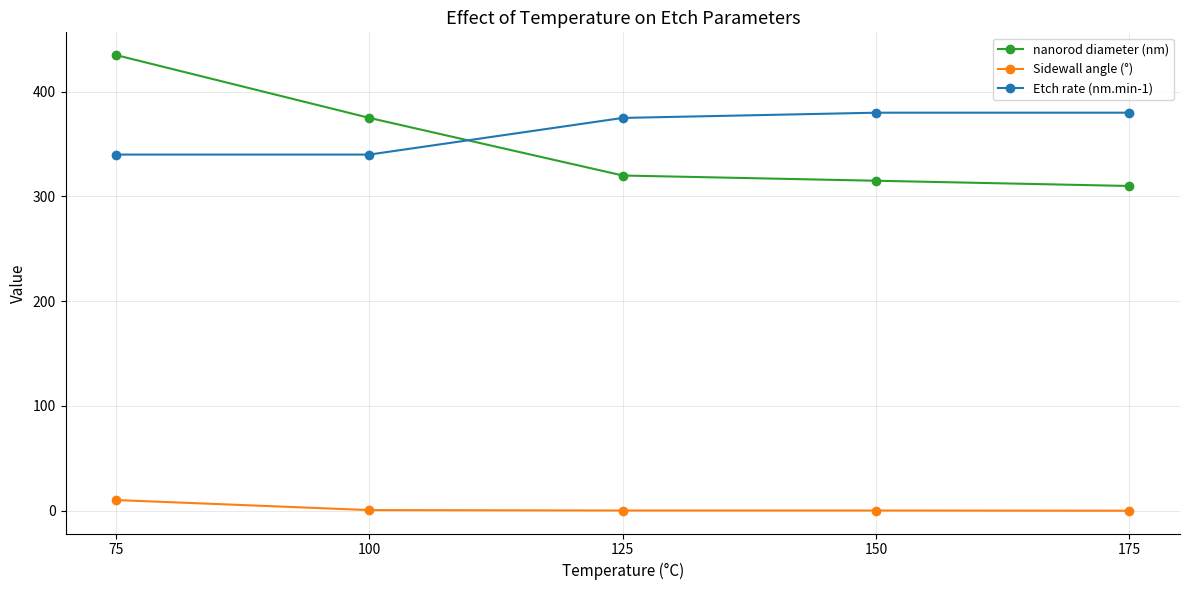

List the series in order of their peak value, highest first.

nanorod diameter (nm), Etch rate (nm.min-1), Sidewall angle (°)